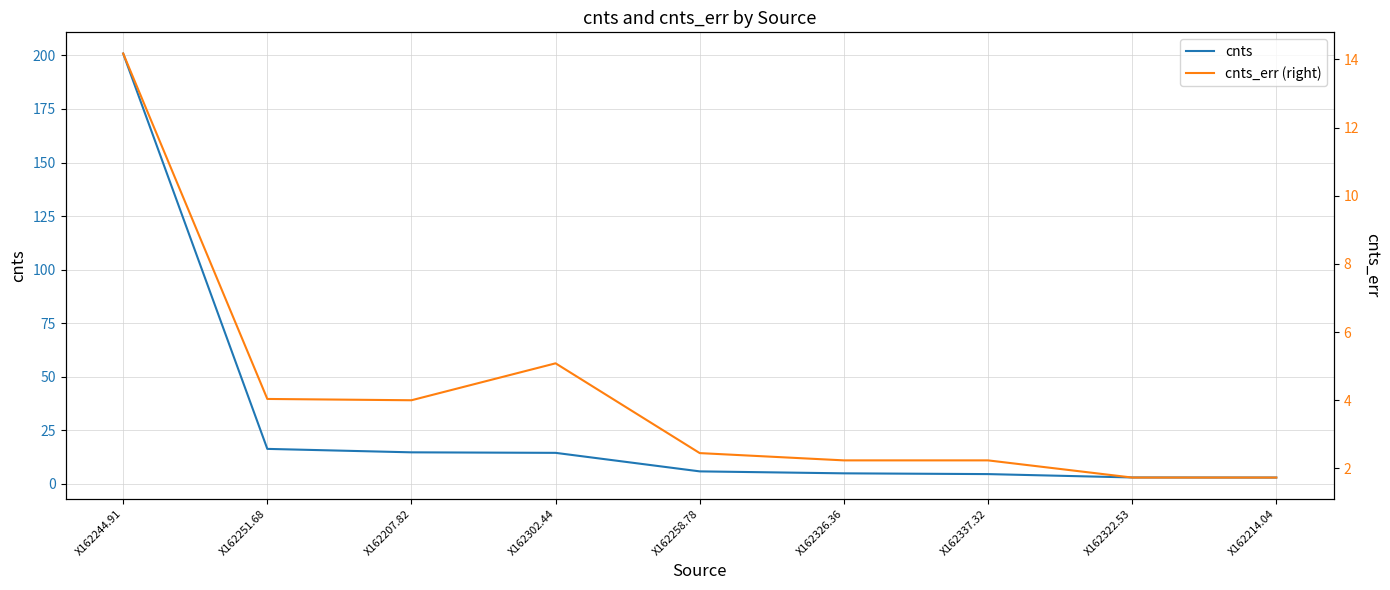

Reading left to right, list all the values displayed in this chart.

cnts: 200.9	16.3	14.7	14.5	5.8	4.9	4.5	3.0	2.9
cnts_err (right): 14.2	4.0	4.0	5.1	2.4	2.2	2.2	1.7	1.7